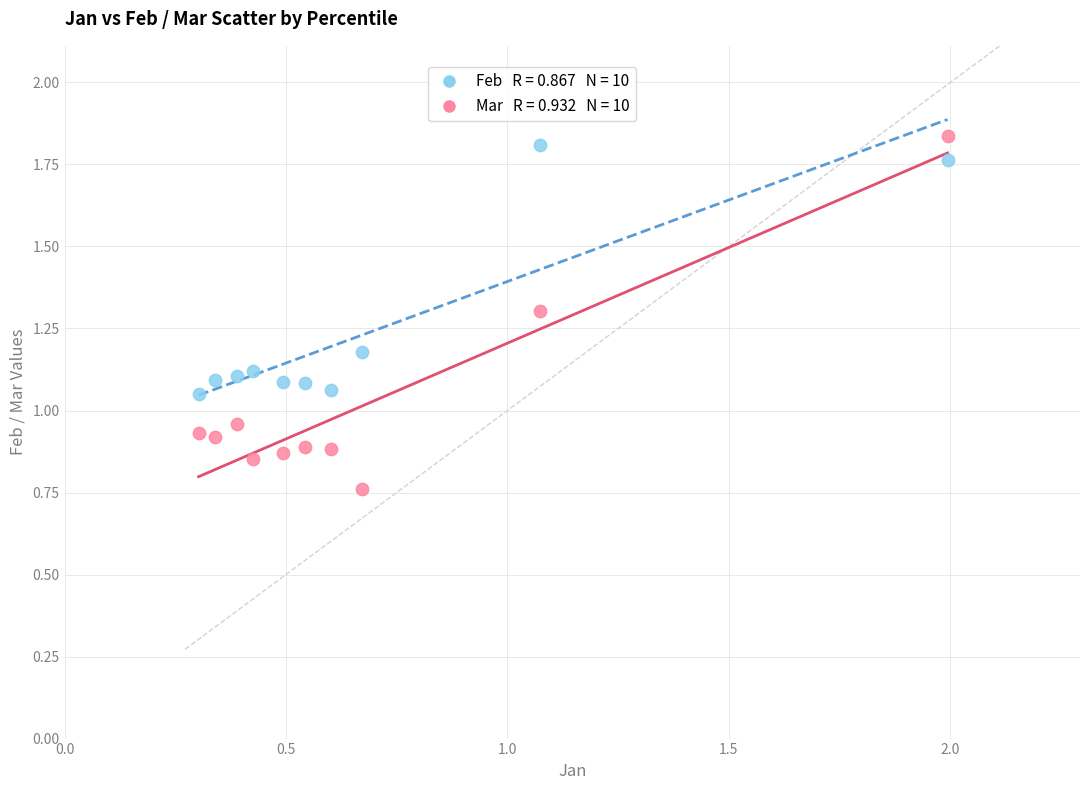

Across all data points, what is the range of X values (max minus min)?

1.7